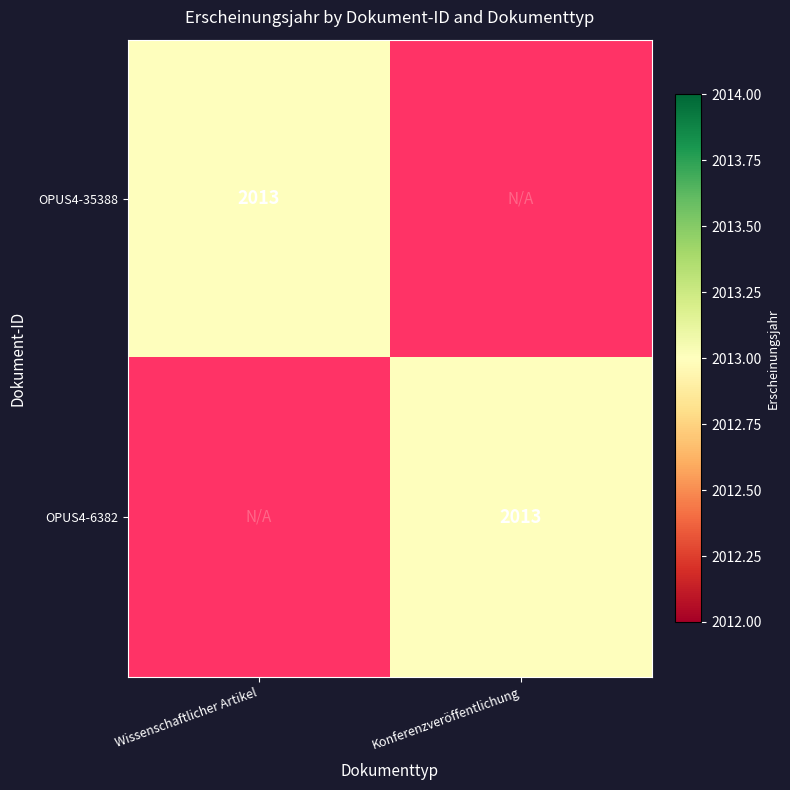

The value of OPUS4-35388 at Wissenschaftlicher Artikel is 2013. True or false?

True